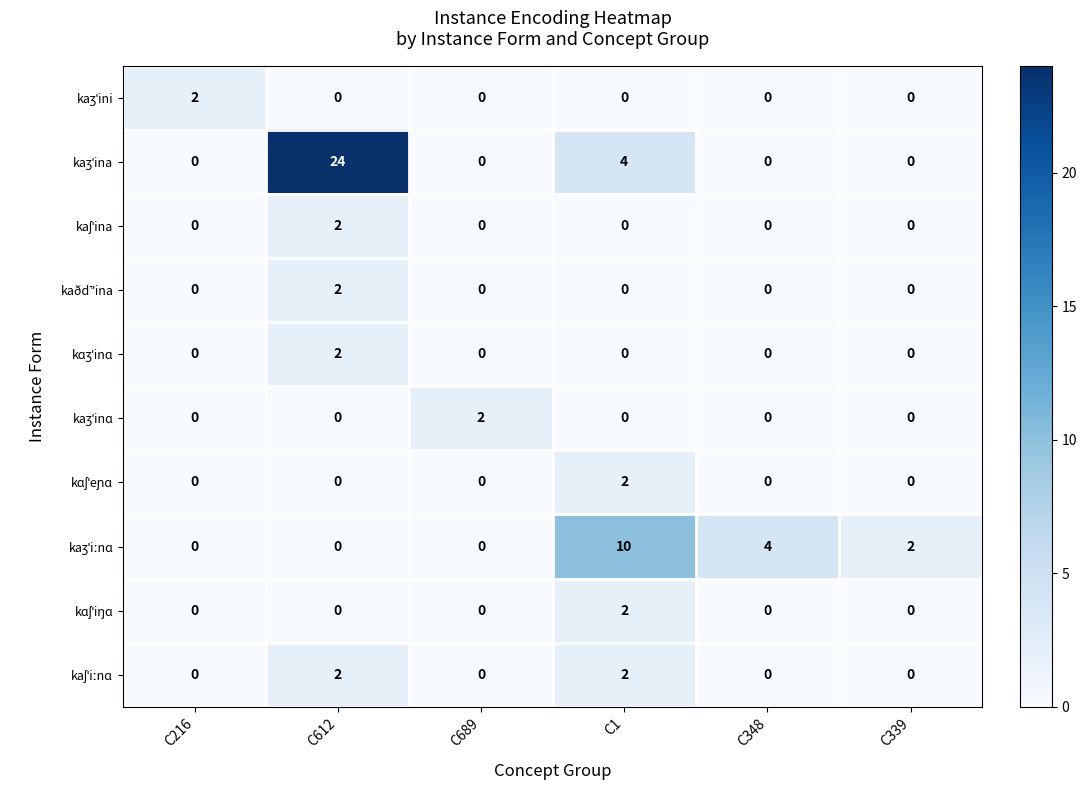

What is the maximum value shown in the chart?

24